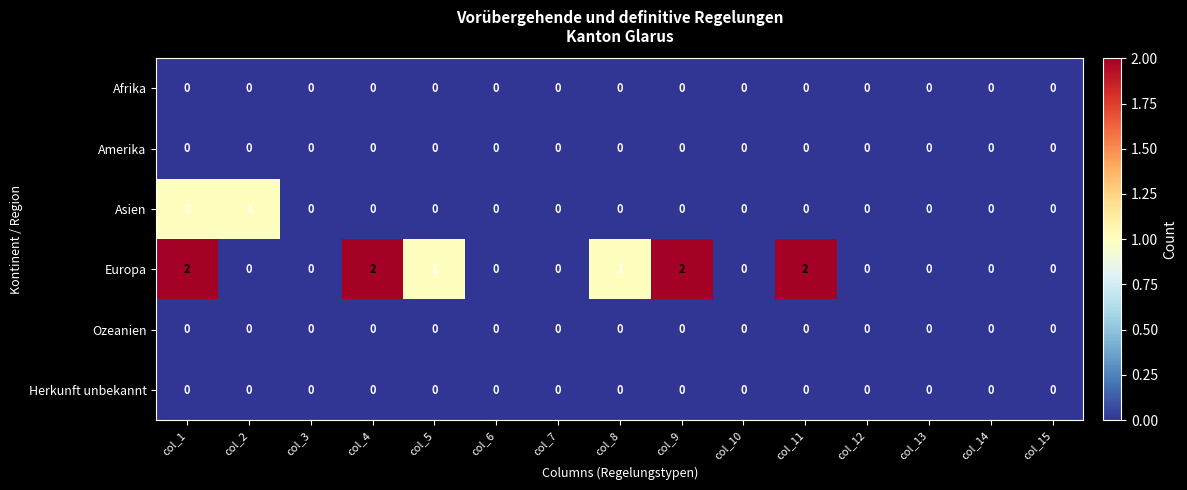

Is it true that Ozeanien equals 0 at col_4?

True